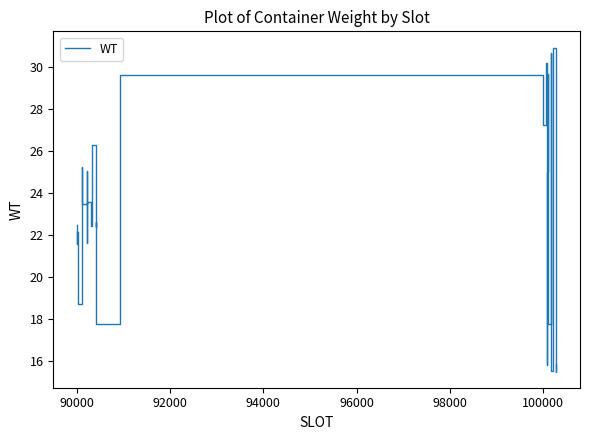

What is the difference between the maximum and minimum values?

15.4